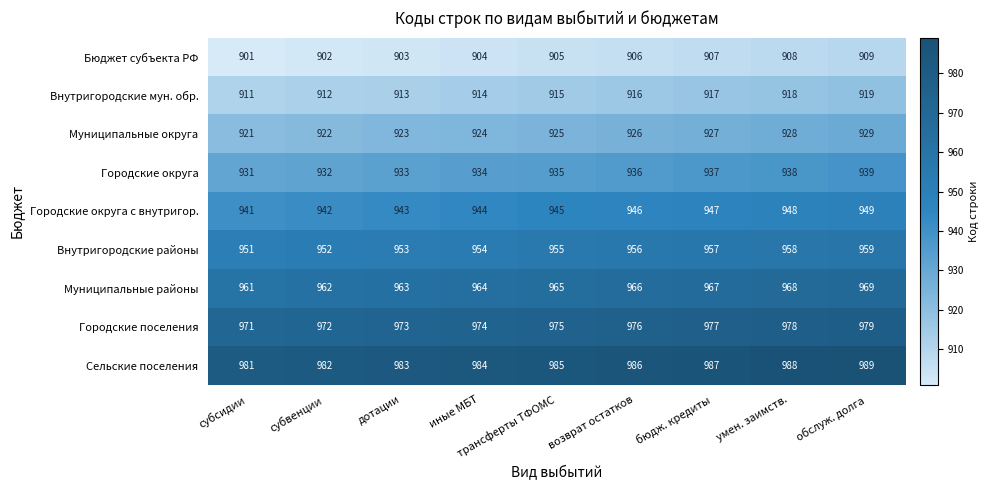

The value of Муниципальные округа at бюдж. кредиты is 927. True or false?

True